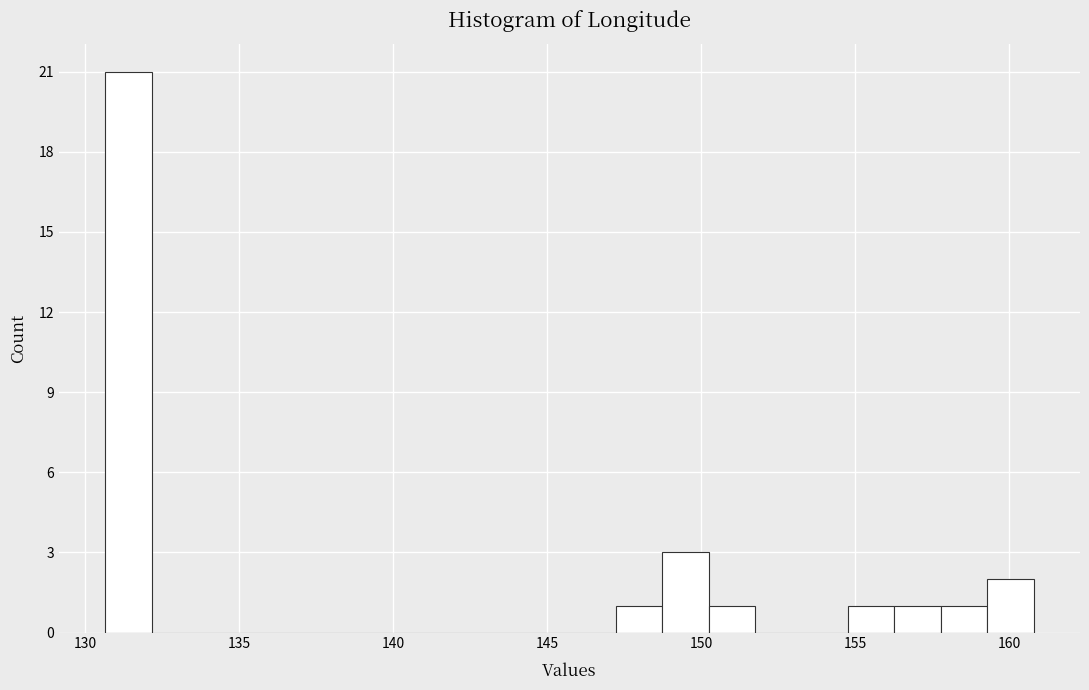

Around what value on the x-axis is the tallest bar? Give the approximate position of its centre, as read against the axis.

131.5